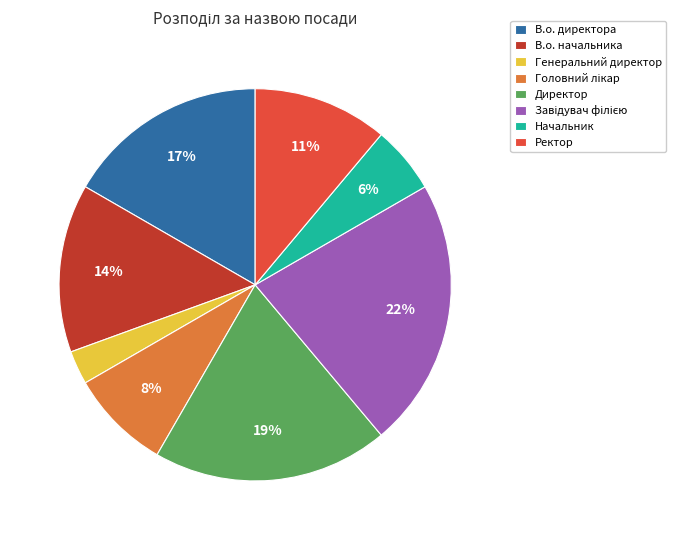

Is the sum of Ректор and В.о. директора greater than half?

No